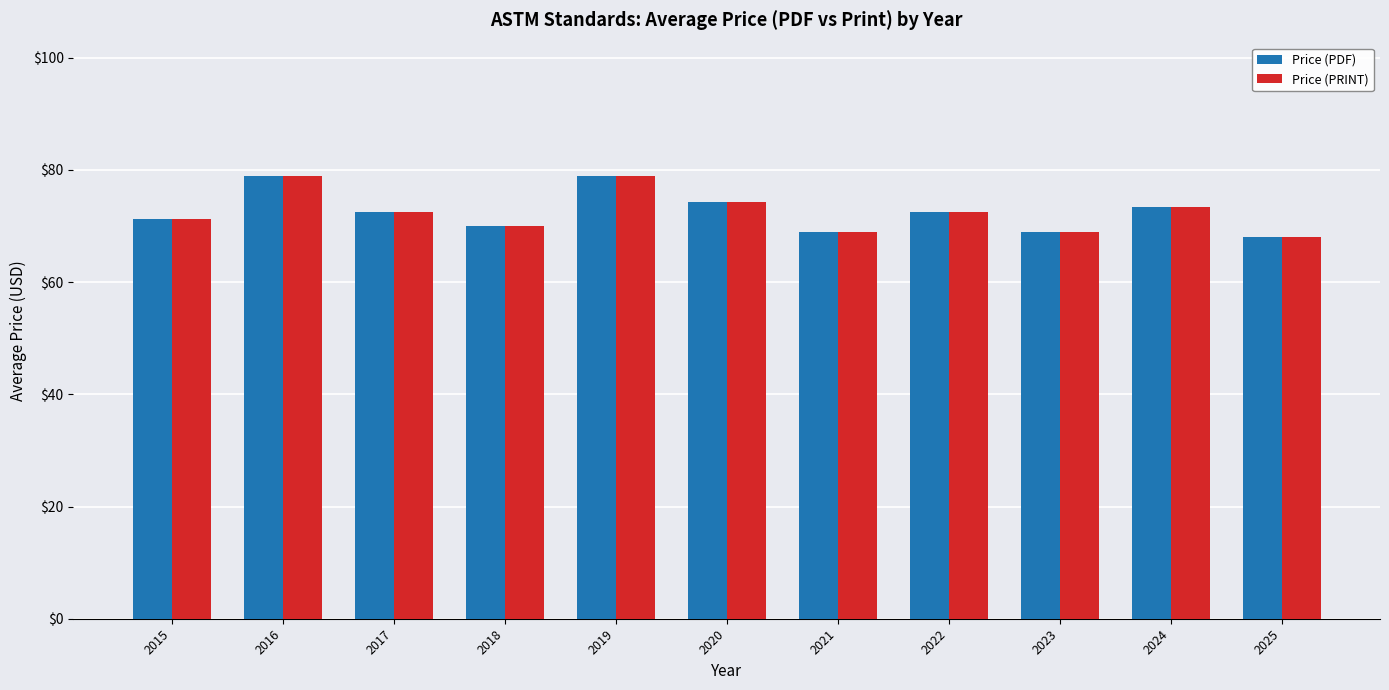

The Price (PRINT) series shows 69.0 at 2021. True or false?

True